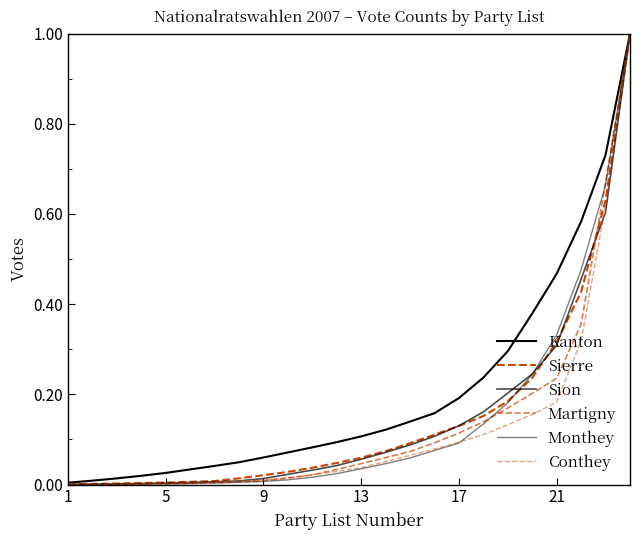

Does the chart display data point markers on the line(s)?

No